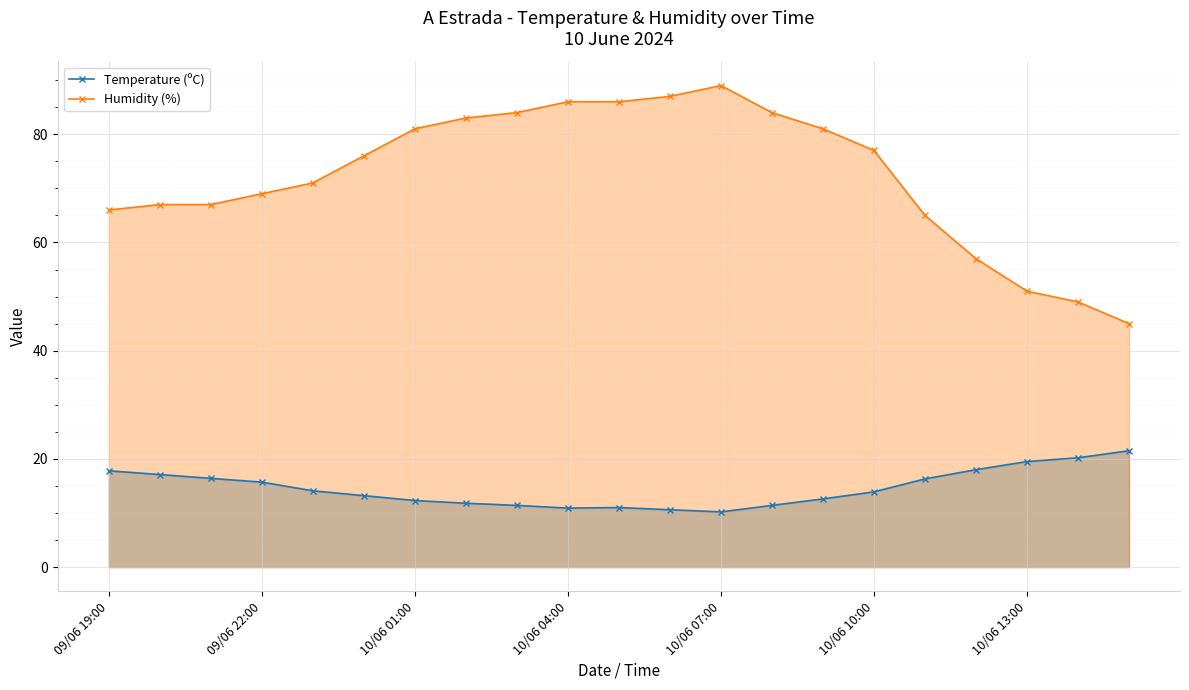

Rank the series by their maximum value, from lowest to highest.

Temperature (ºC), Humidity (%)